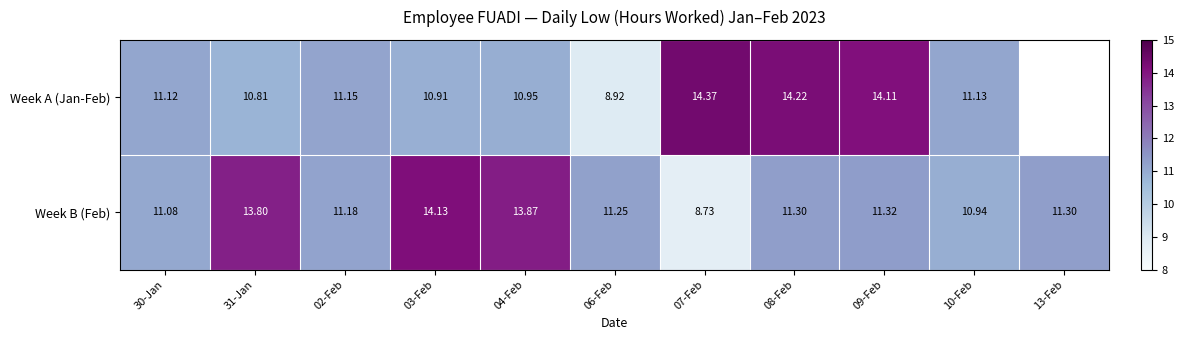

What is the minimum value for Week B (Feb)?

8.7